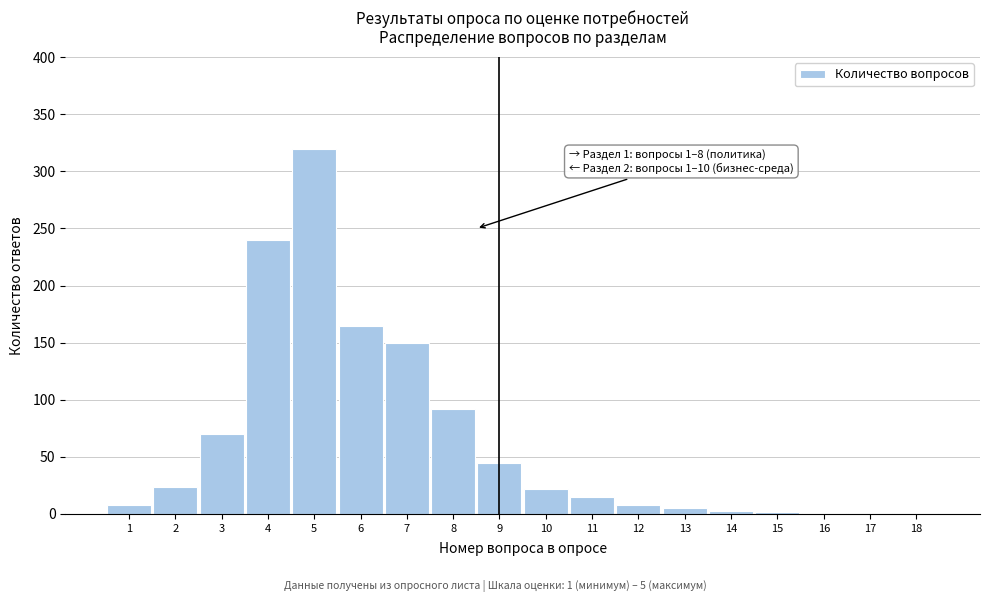

The chart shows a value of 3 at 14. True or false?

True